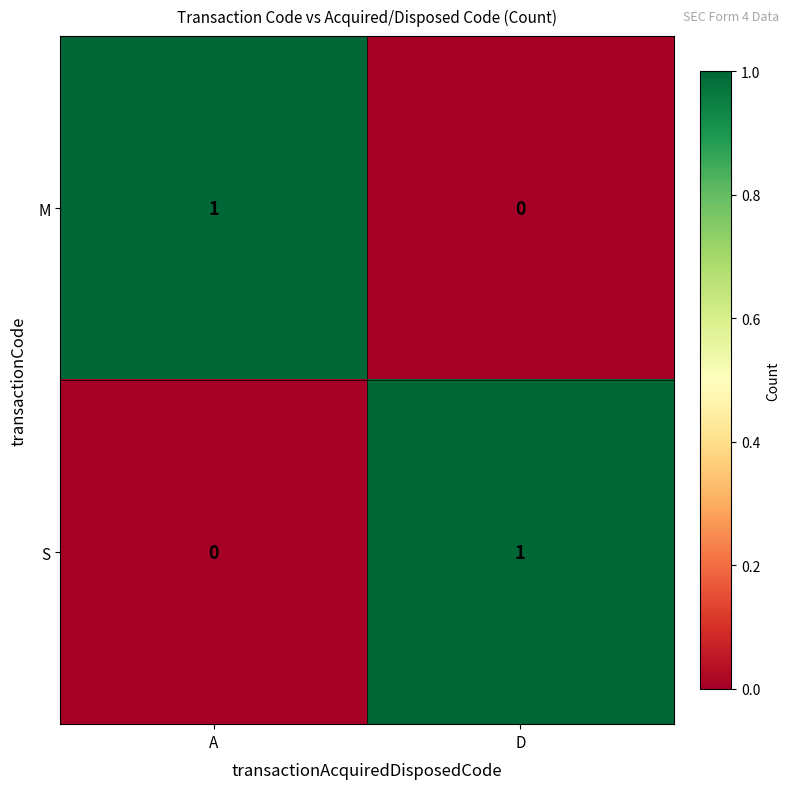

Rank the series at A from lowest to highest value.

S, M